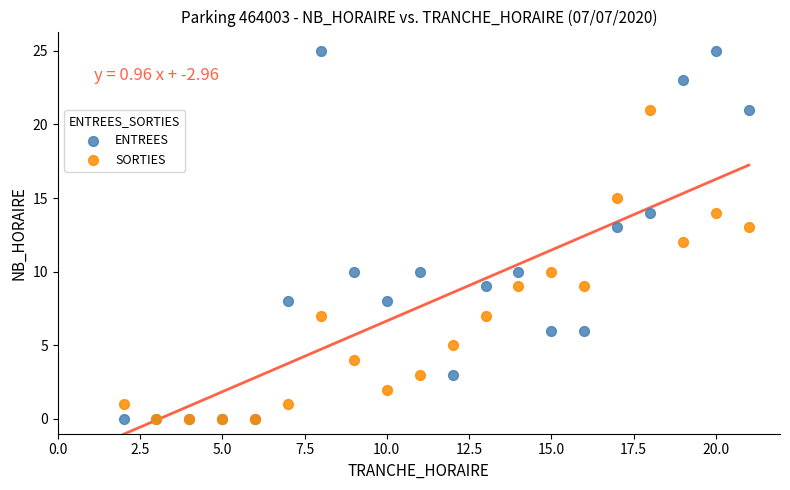

What are all the series names shown in the legend?

ENTREES, SORTIES